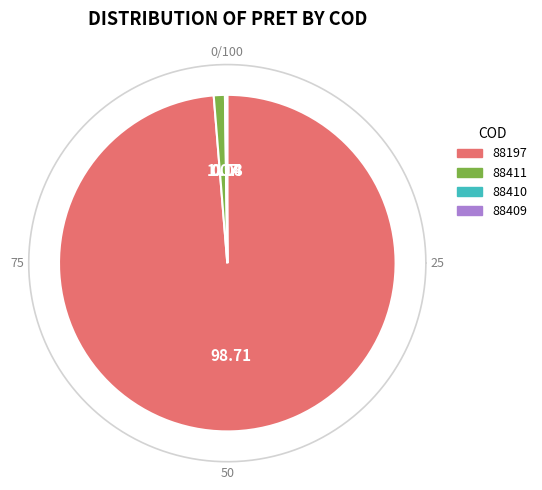

Is there any slice that represents more than half of the pie?

Yes